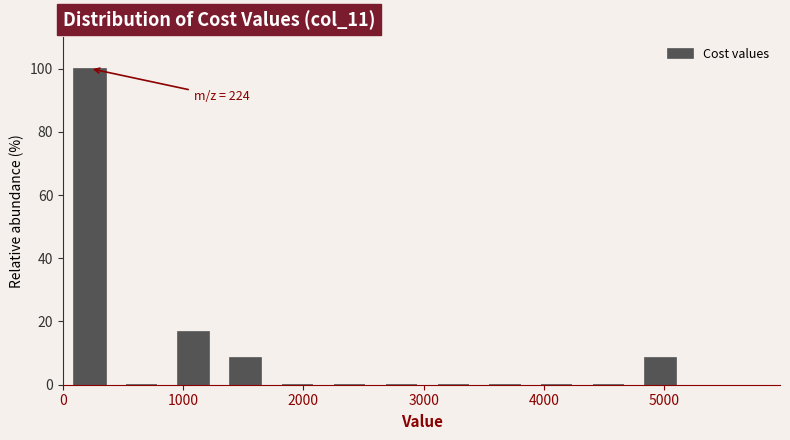

Over which range of the x-axis is the bar tallest?

0 to 400